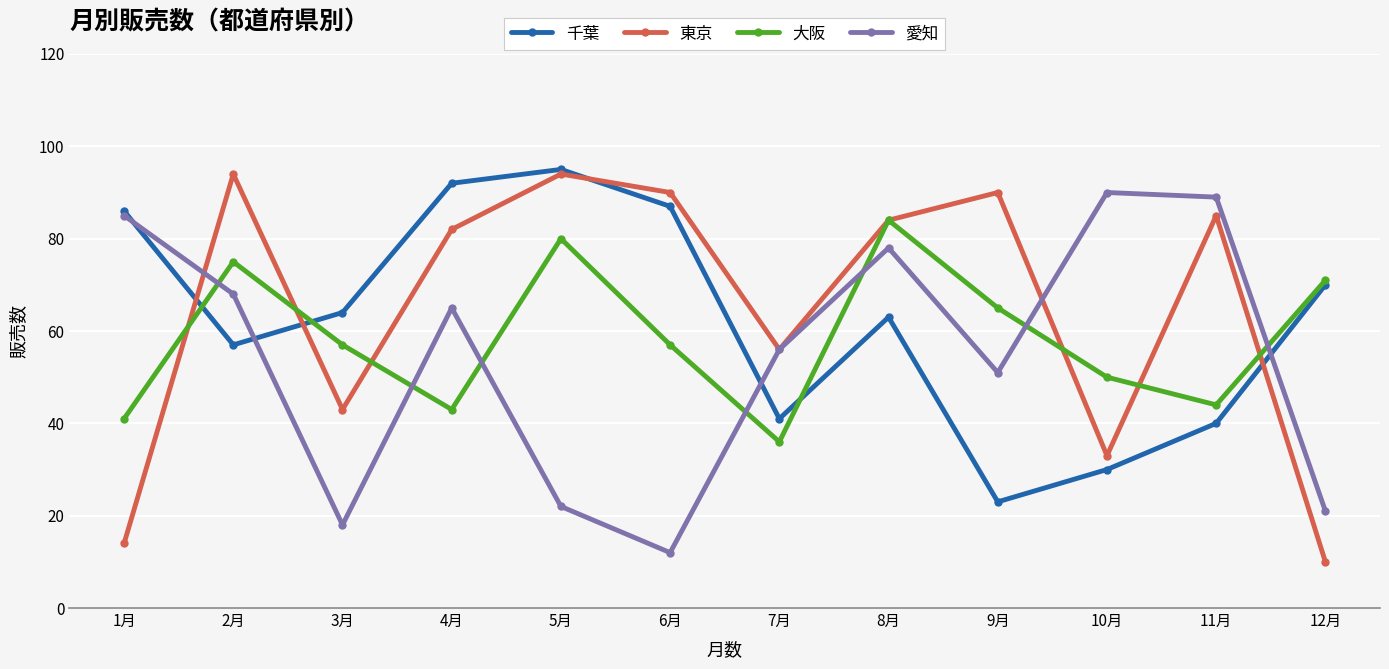

What is the difference between the second highest and minimum values in the 千葉 series?

69